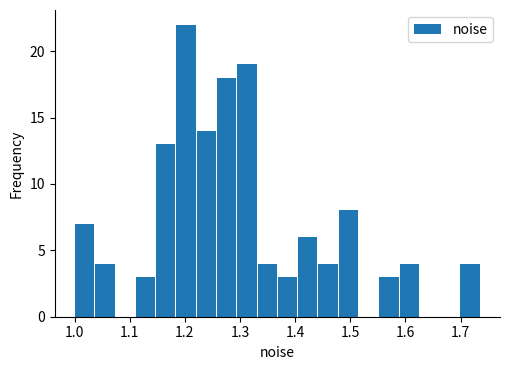

Around what value on the x-axis is the tallest bar? Give the approximate position of its centre, as read against the axis.

1.20